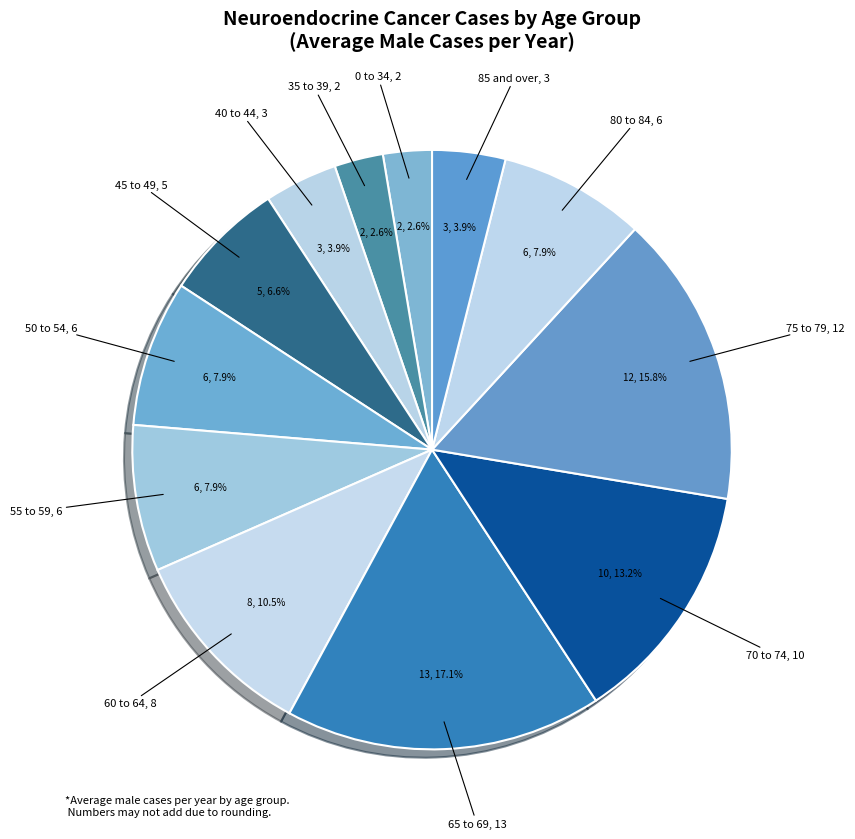

How many slices are in this pie chart?

12